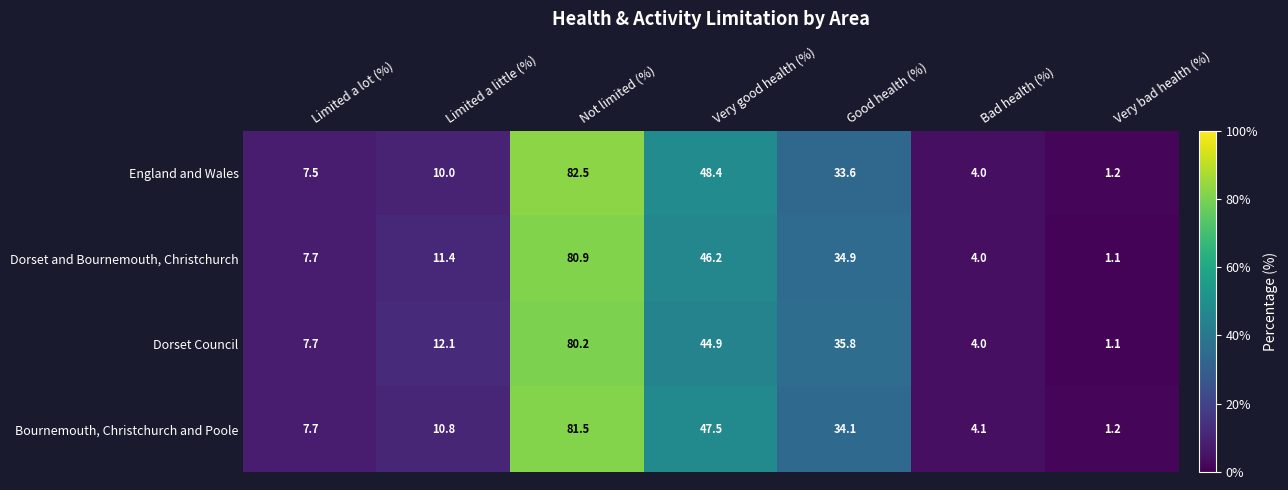

The value of Bournemouth, Christchurch and Poole at Limited a lot (%) is 2.0. True or false?

False